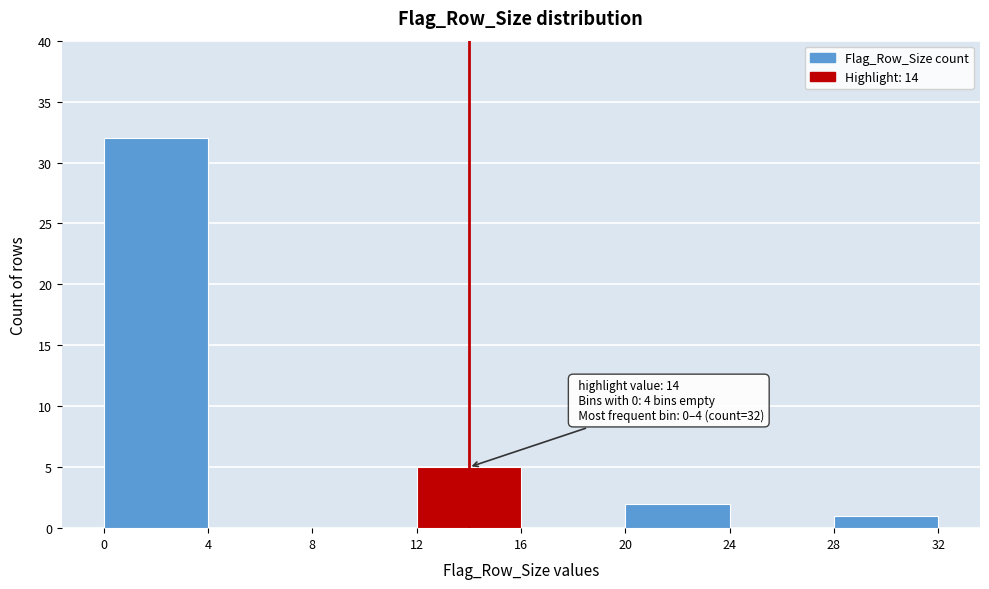

Over which range of the x-axis is the bar tallest?

0 to 4